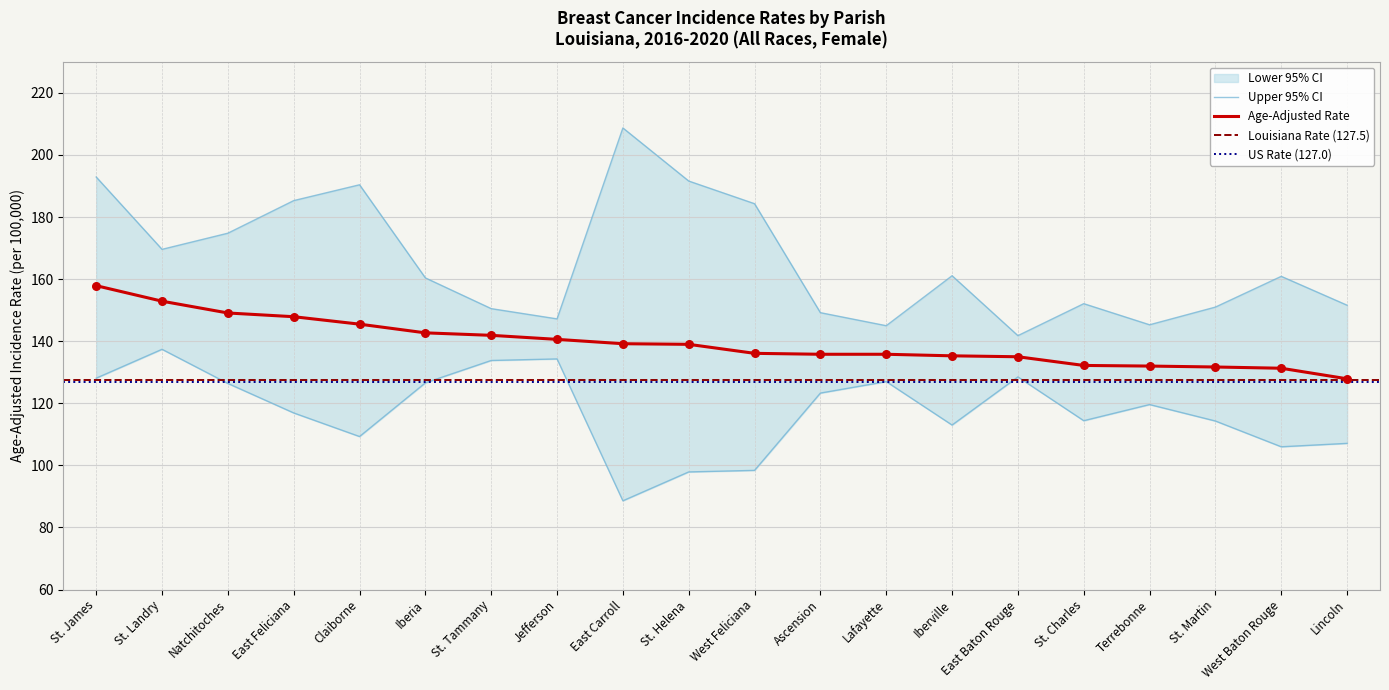

The value of Age-Adjusted Rate at West Baton Rouge is 131.3. True or false?

True